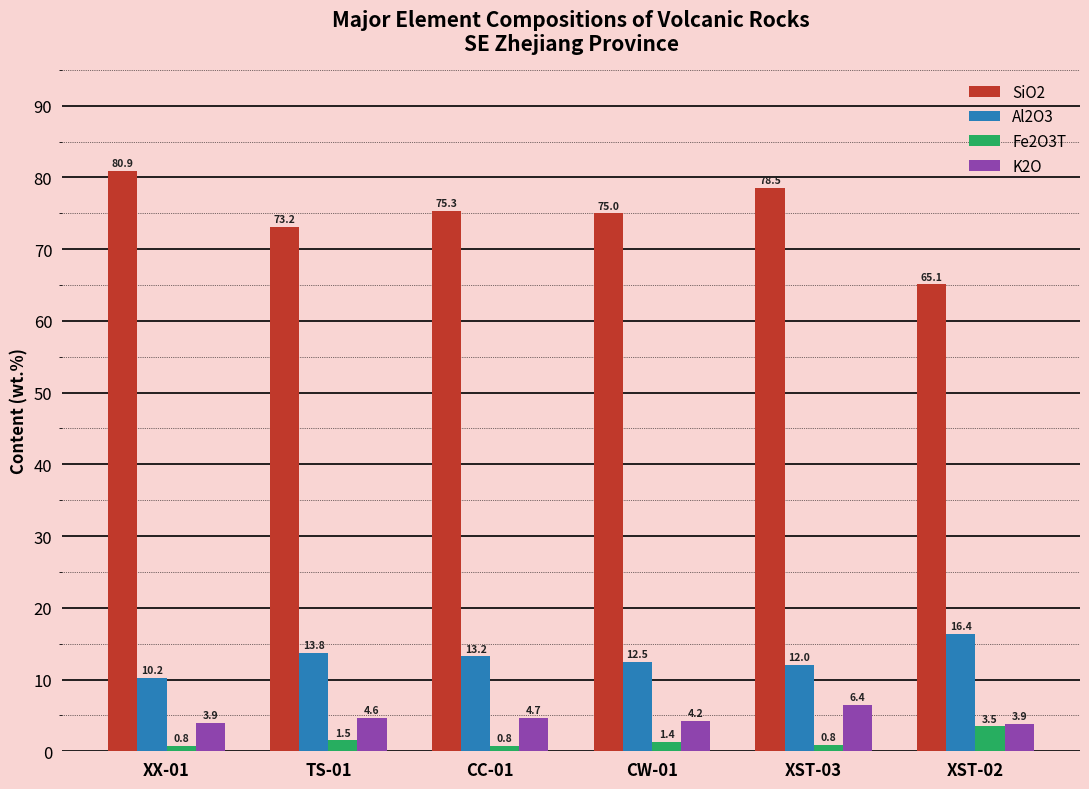

Which series has the widest spread of values?

SiO2